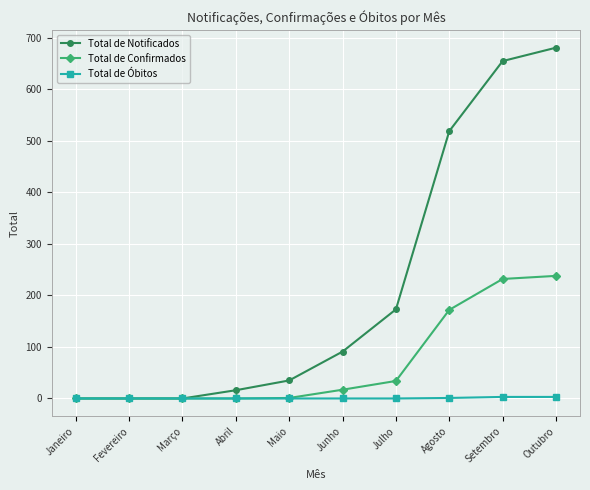

What is the maximum value for Total de Confirmados?

238